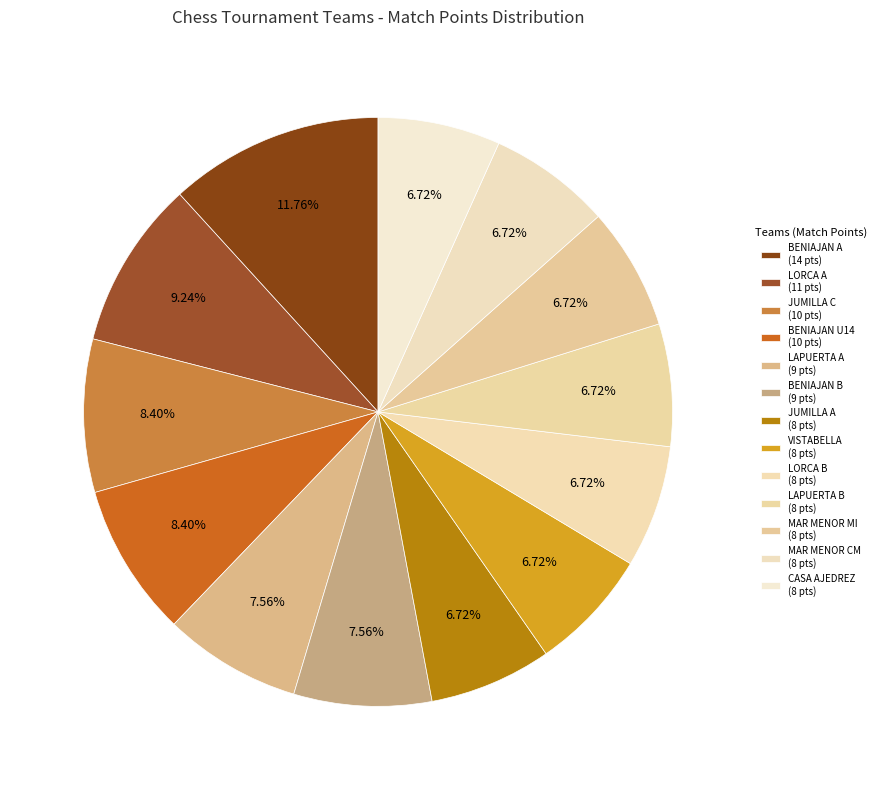

To the nearest percent, what is the average slice percentage?

8%